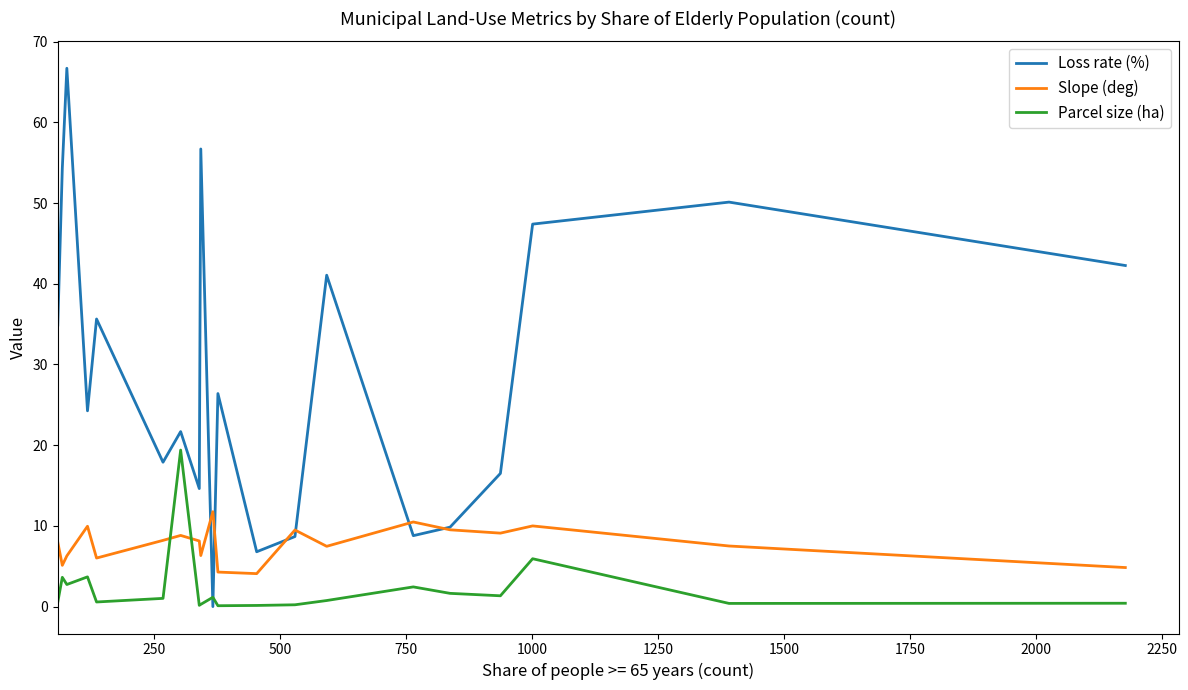

What is the greatest value displayed?

66.7